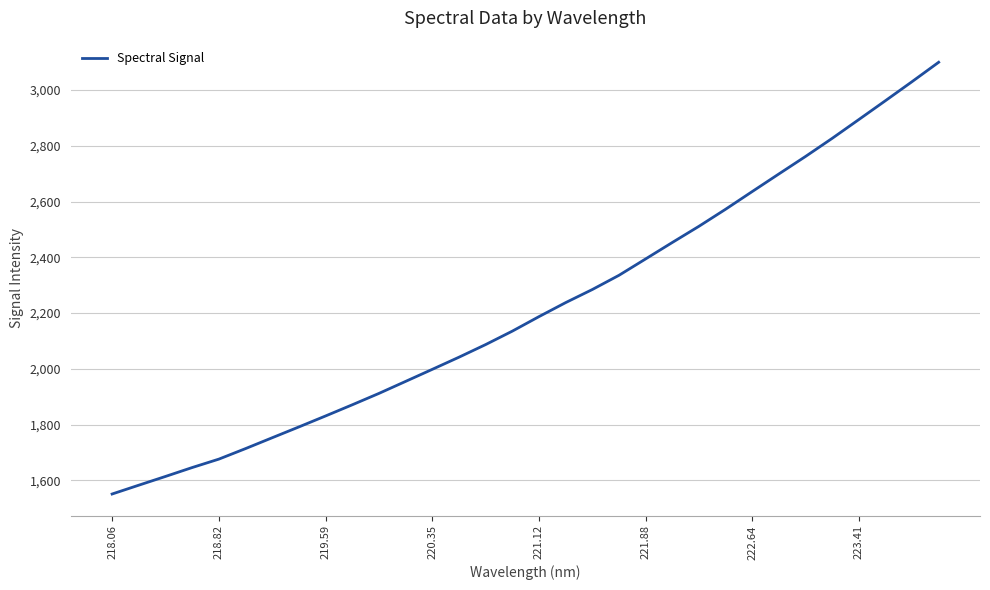

What is the minimum value shown in the chart?

1550.7